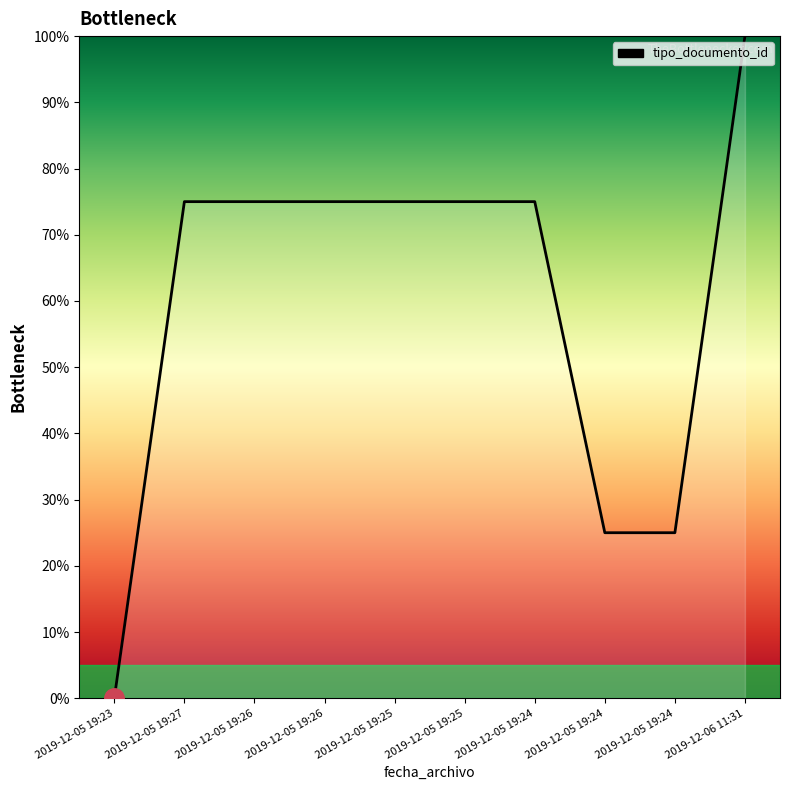

Reading right to left, extract all data points from this chart.

2019-12-06 11:31=100	2019-12-05 19:24=25	2019-12-05 19:24=25	2019-12-05 19:24=75	2019-12-05 19:25=75	2019-12-05 19:25=75	2019-12-05 19:26=75	2019-12-05 19:26=75	2019-12-05 19:27=75	2019-12-05 19:23=0